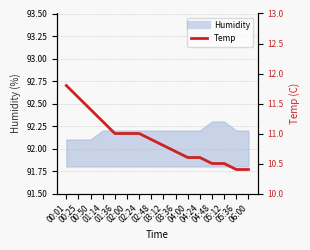

True or false: the data has more than 1 interior local peaks.

False